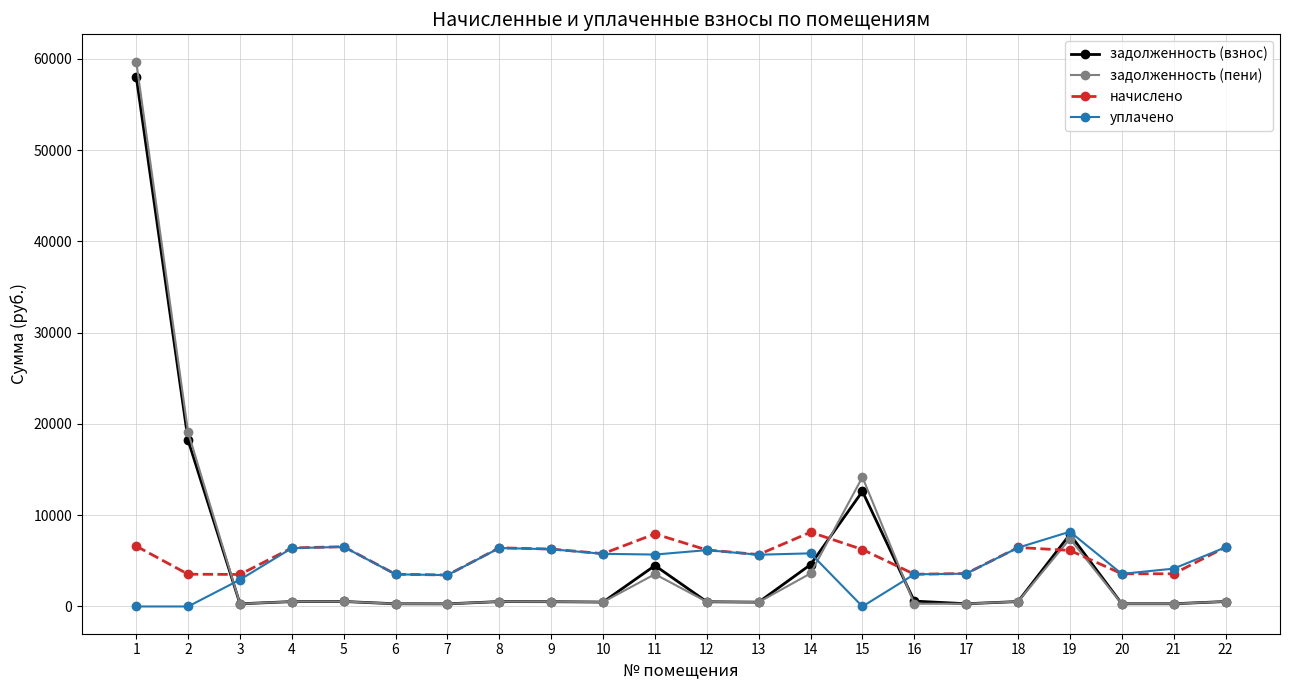

What value does the начислено series have at 19?

6143.6